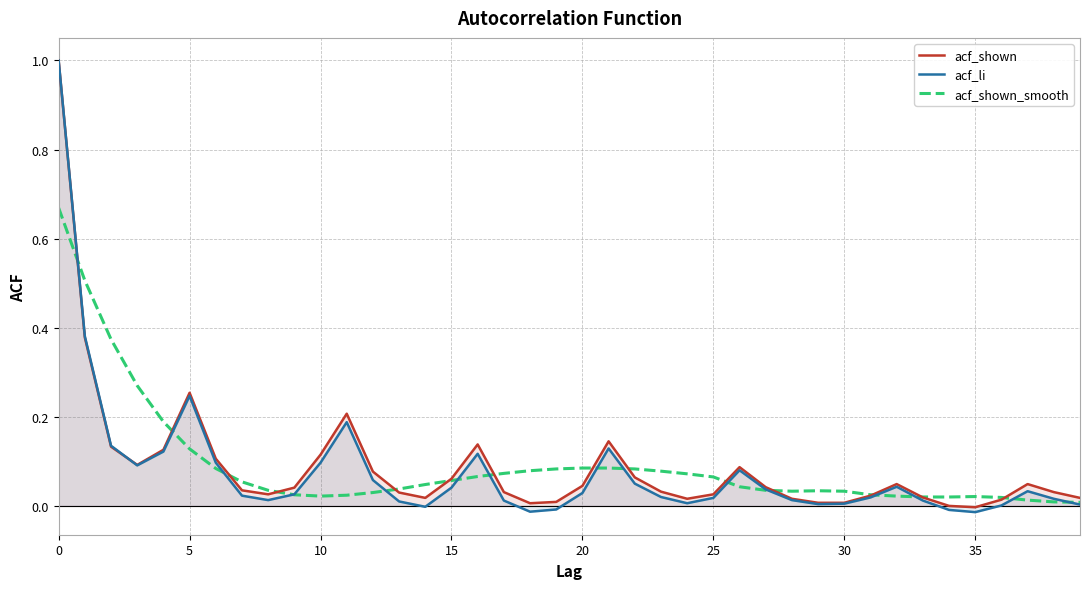

True or false: acf_shown has a value of 0.1 at 35.

False